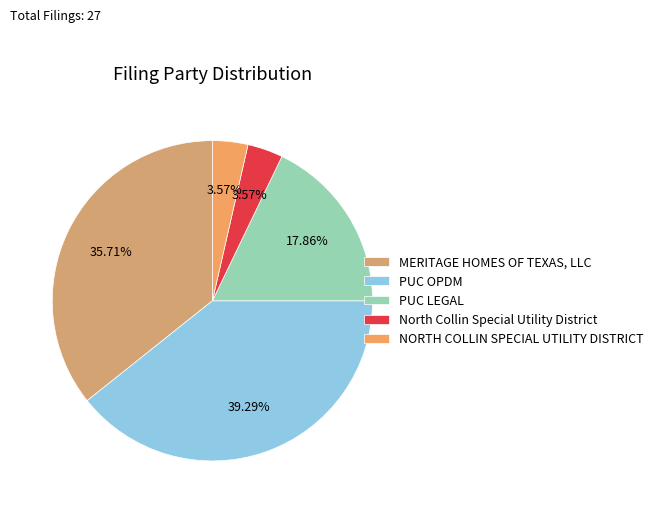

To the nearest percent, what portion does PUC OPDM represent?

39%